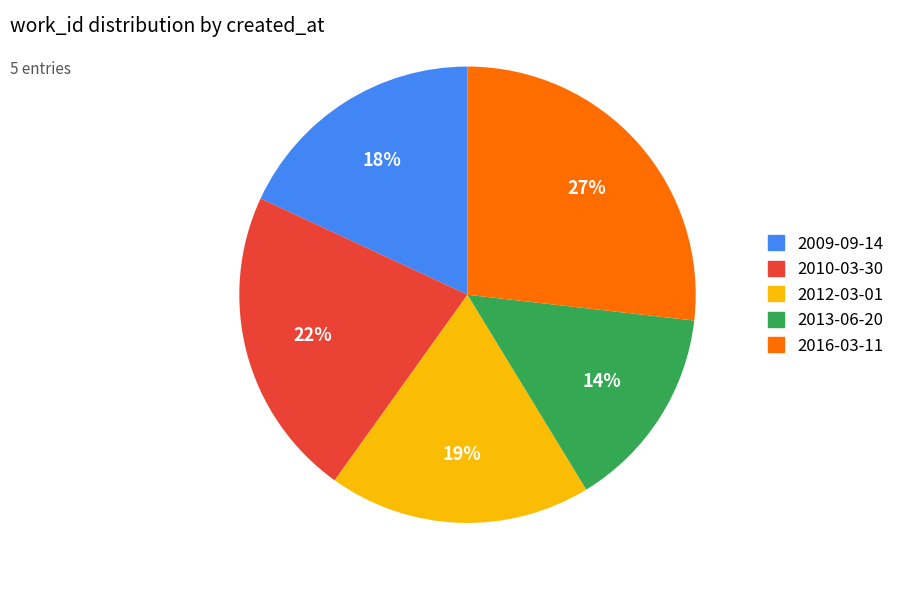

To the nearest percent, what percentage of the pie is 2012-03-01?

19%